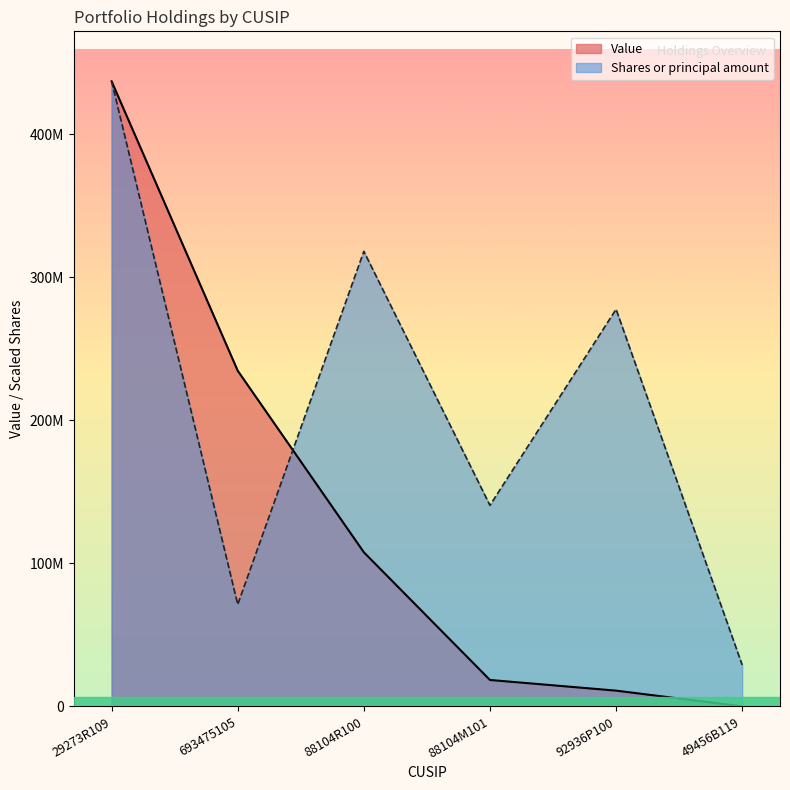

What position from the left is 49456B119?

6